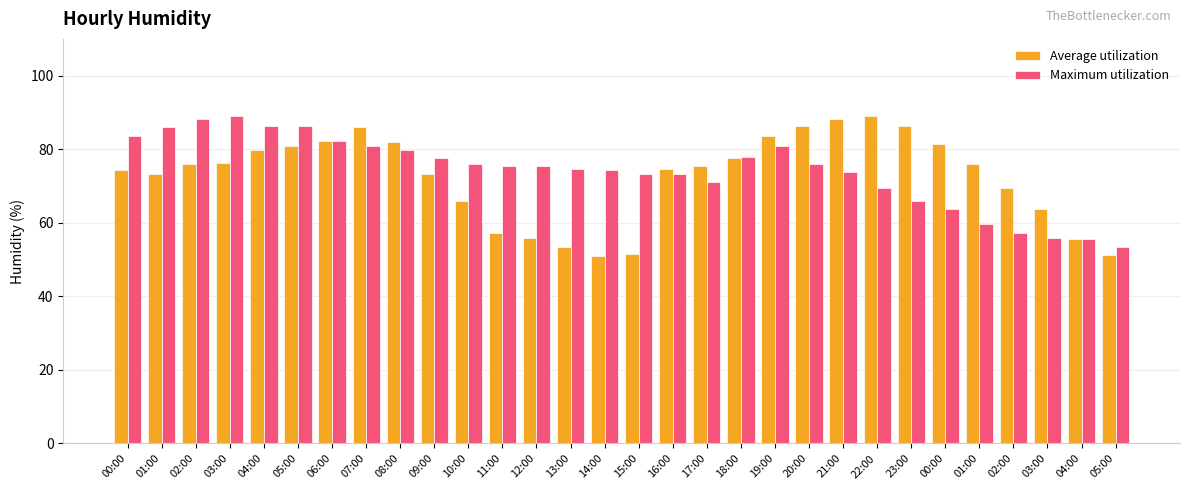

Are the bars grouped side by side (vs. stacked)?

Yes